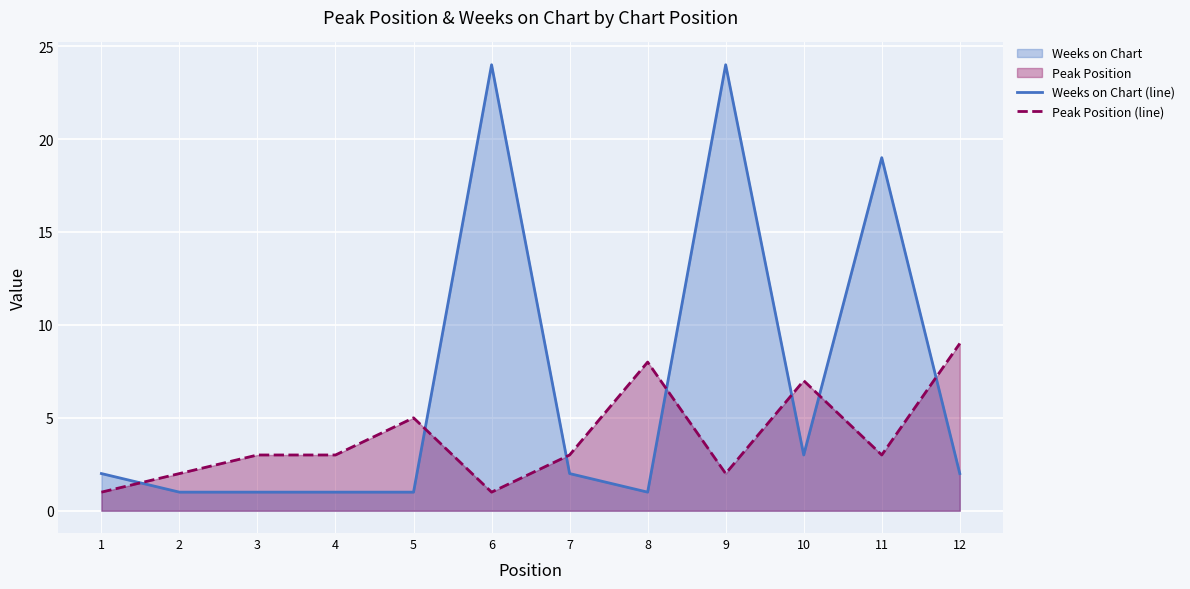

True or false: Weeks on Chart (line) has a value of 2 at 4.

False